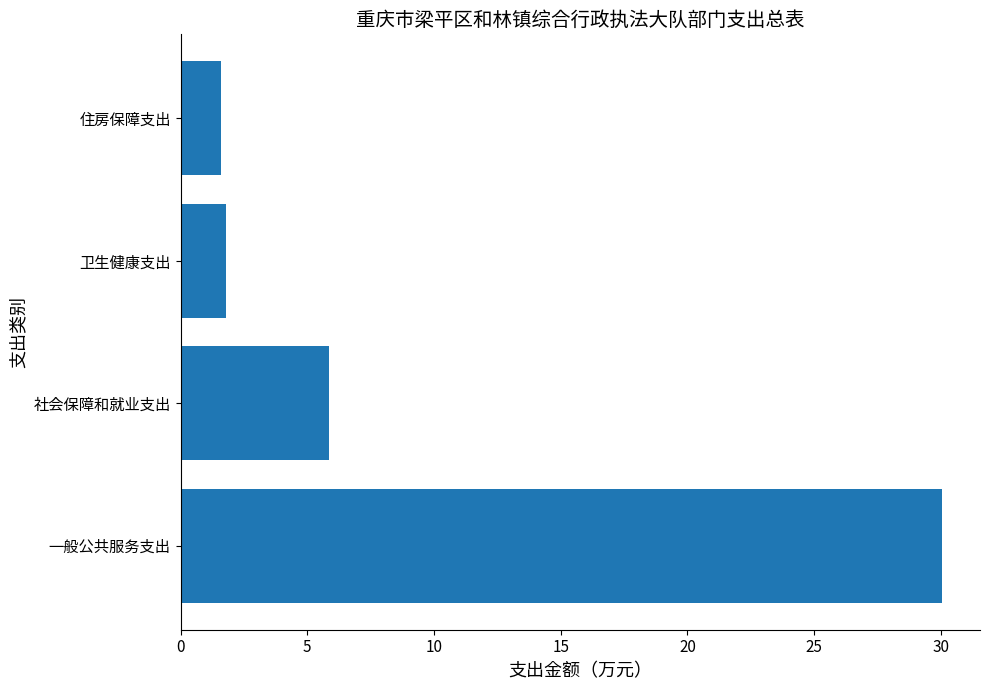

What is the approximate value at 社会保障和就业支出?

5.9